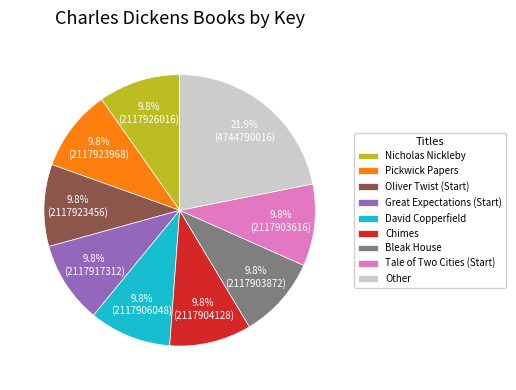

Combined, do Oliver Twist (Start) and Pickwick Papers account for over 50%?

No